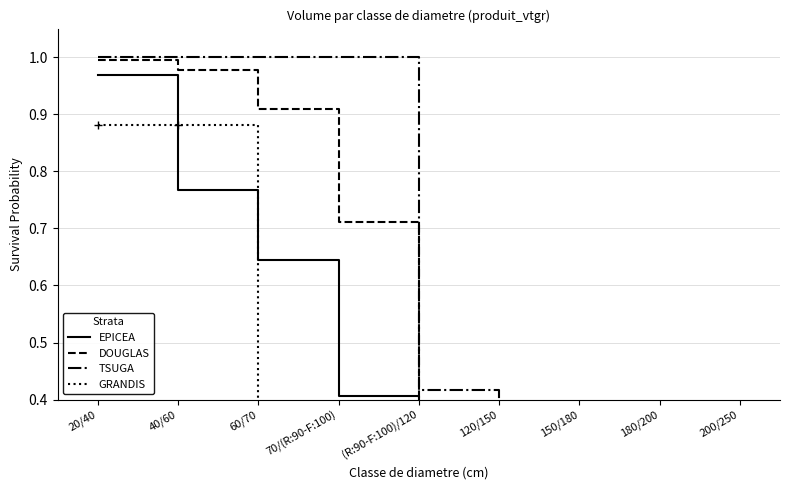

Between (R:90-F:100)/120 and 40/60, which is larger?

40/60